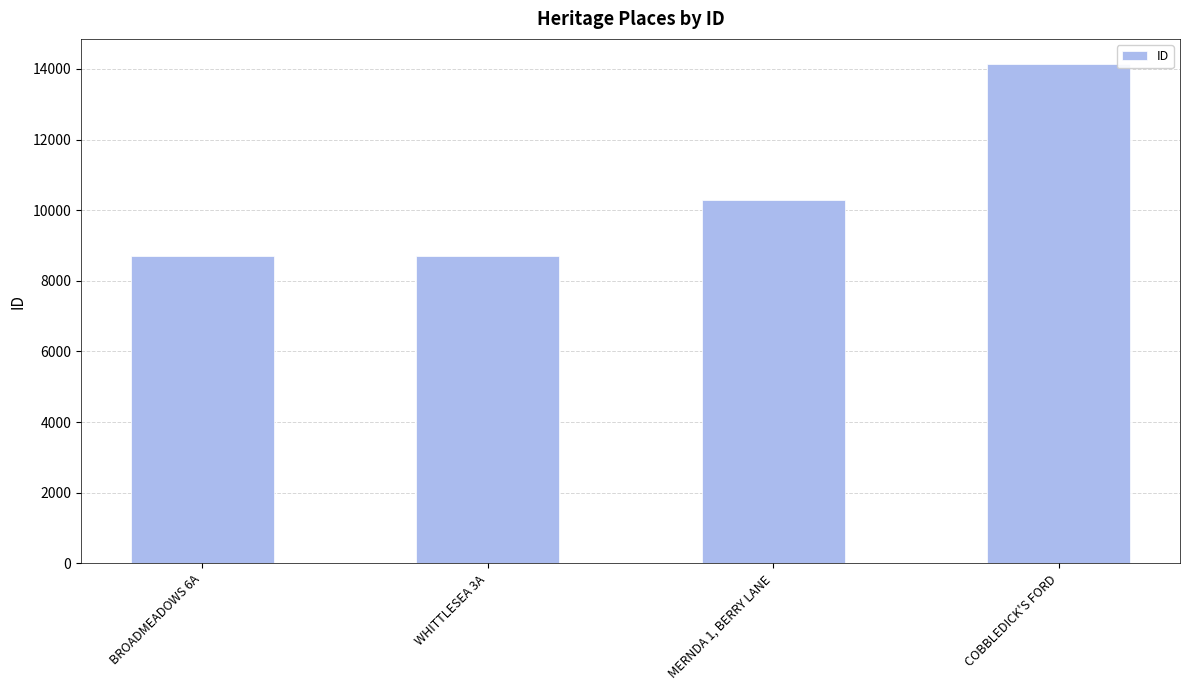

What is the greatest value displayed?

14142